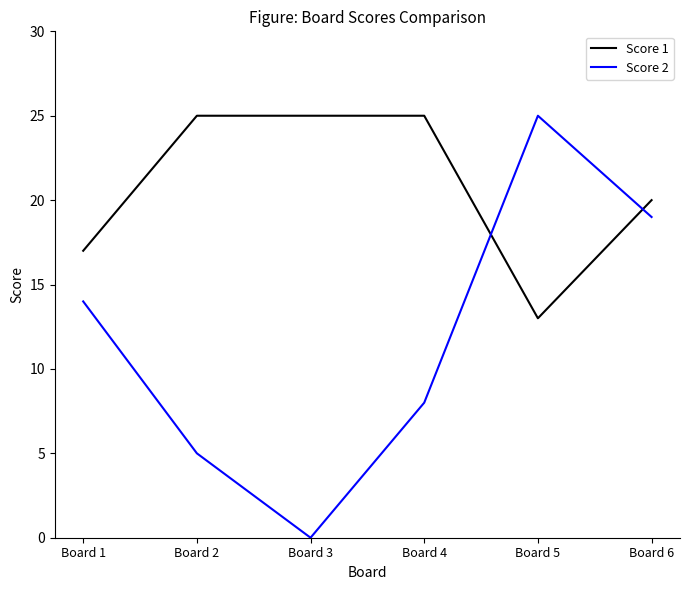

Which label corresponds to the smallest value in the chart?

Board 3